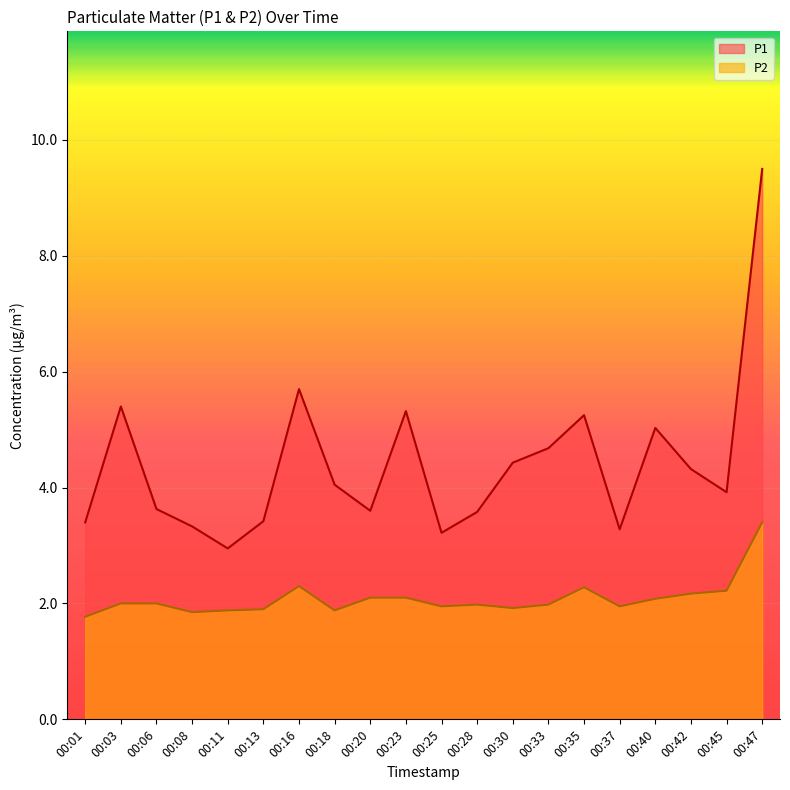

The P2 series shows 2.3 at 00:16. True or false?

True